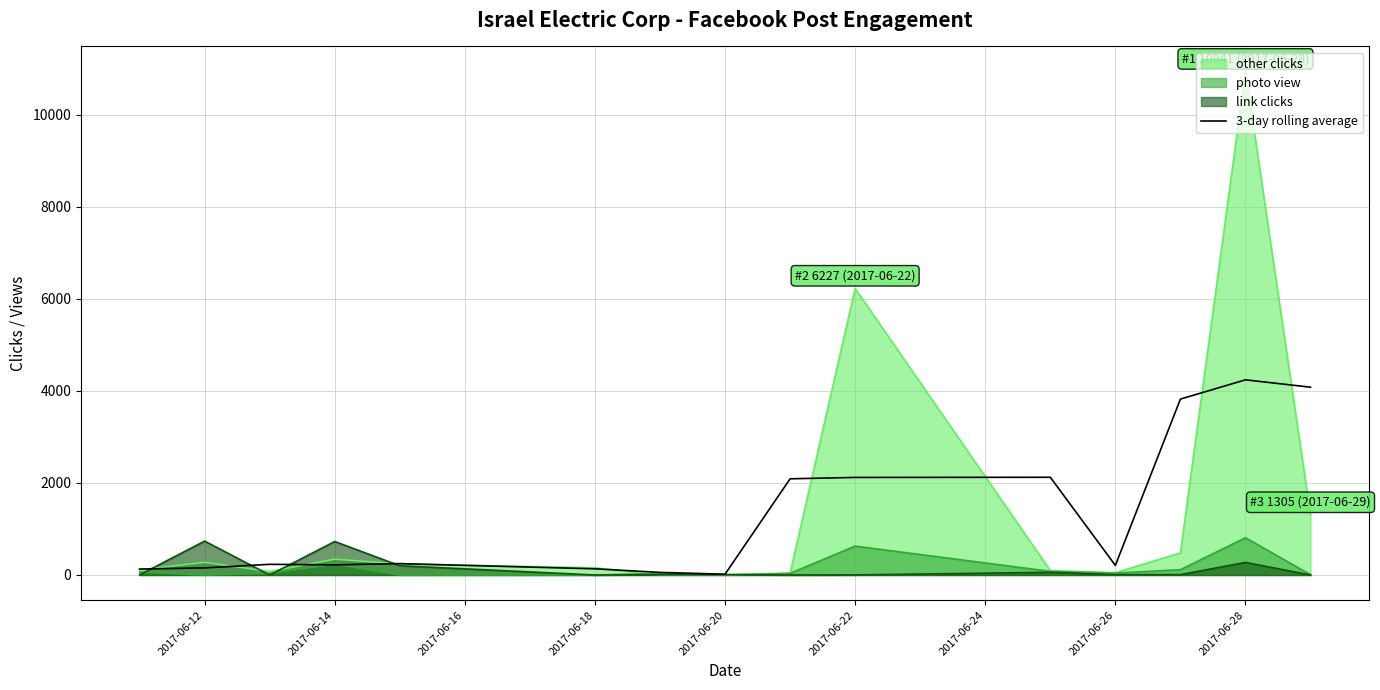

Which series has the largest range (max minus min)?

other clicks